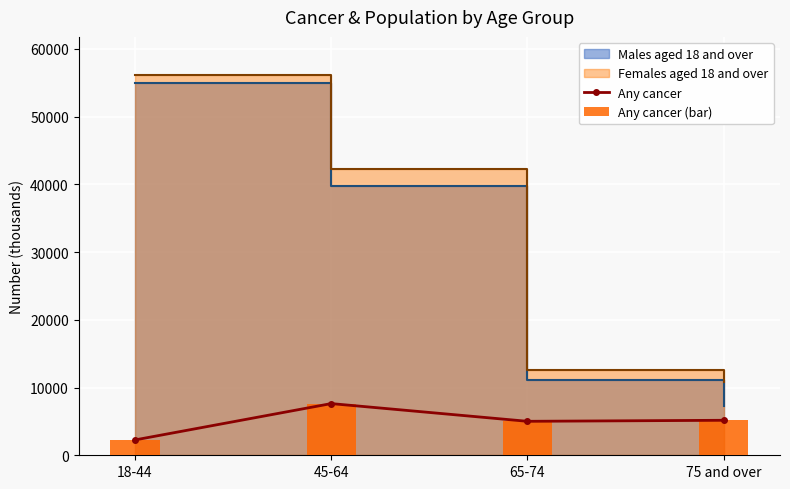

List the labels in order of Any cancer value, largest first.

45-64, 75 and over, 65-74, 18-44